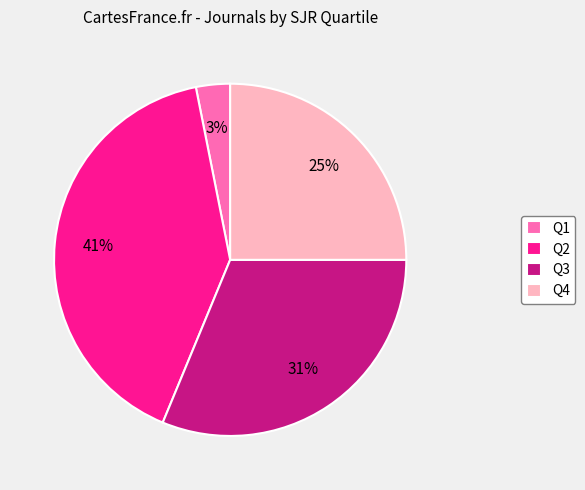

Which has a higher value, Q3 or Q2?

Q2